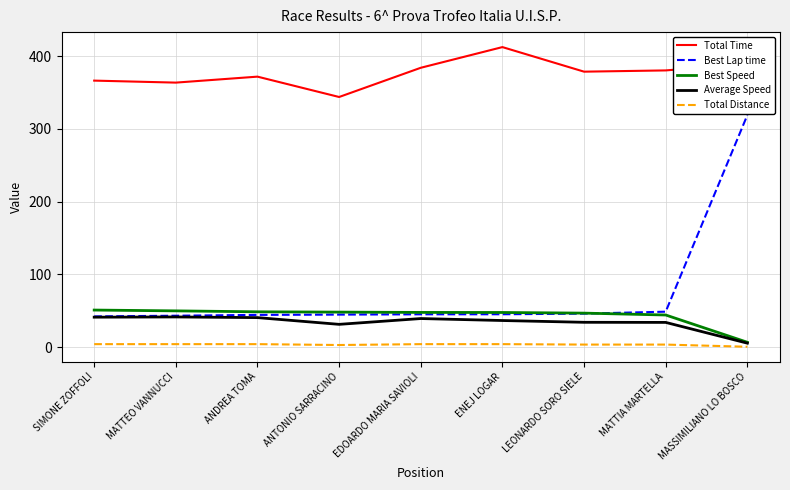

How many lines are shown in the chart?

5